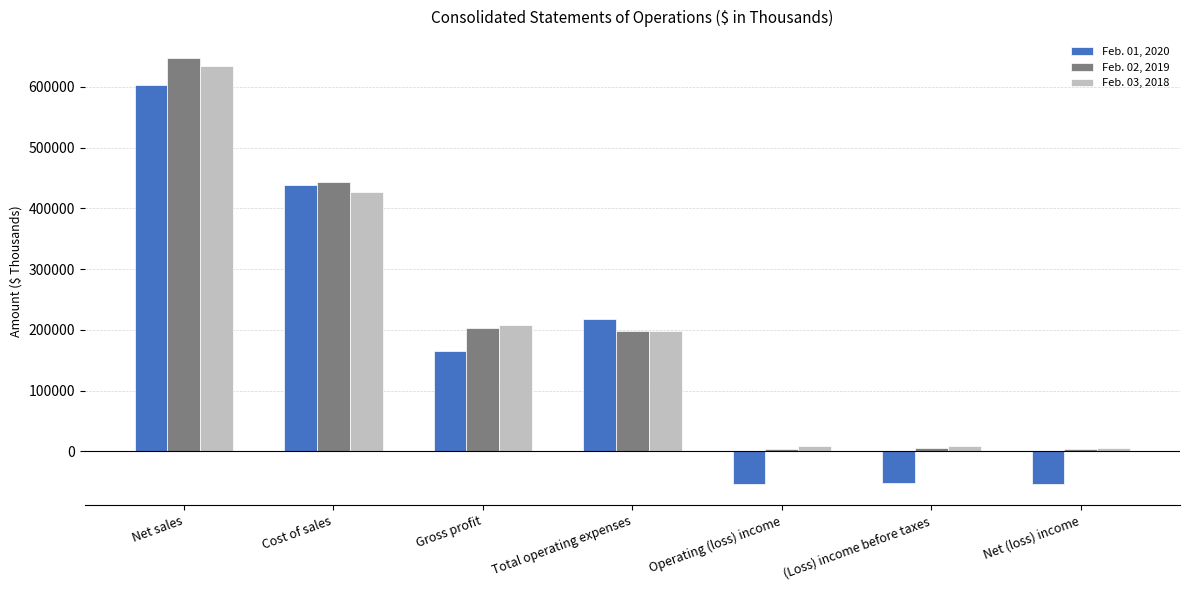

What is the label of the 6th bar from the right?

Cost of sales